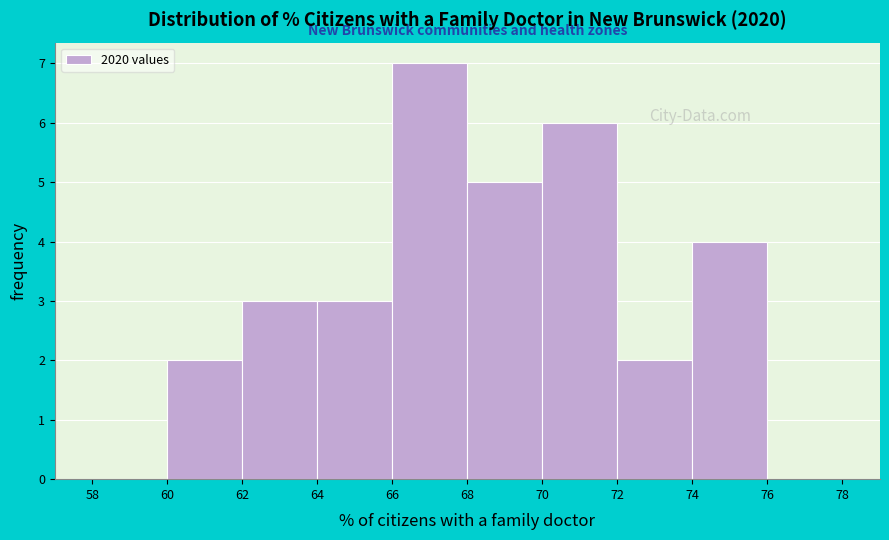

Reading left to right, list every bar in this chart as the range it spans on the x-axis followed by its height. The values are not printed on the chart, so give them approximately, as read against the axis.

58 to 60: 0
60 to 62: 2
62 to 64: 3
64 to 66: 3
66 to 68: 7
68 to 70: 5
70 to 72: 6
72 to 74: 2
74 to 76: 4
76 to 78: 0